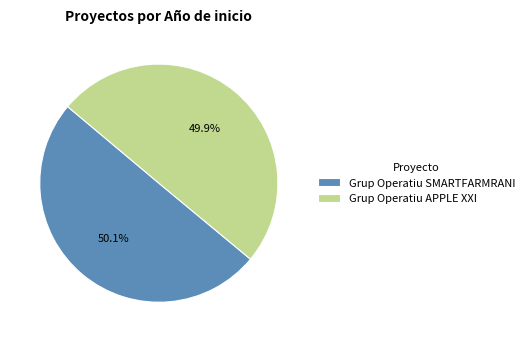

To the nearest percent, what portion does Grup Operatiu APPLE XXI represent?

50%